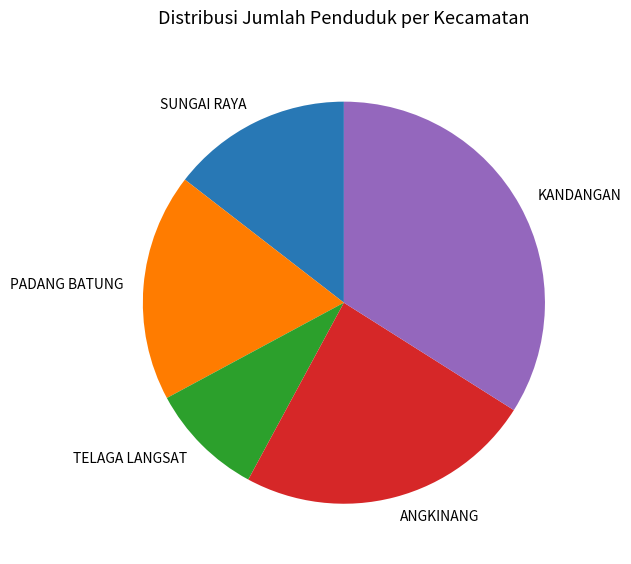

Rank the categories by value from highest to lowest.

KANDANGAN, ANGKINANG, PADANG BATUNG, SUNGAI RAYA, TELAGA LANGSAT